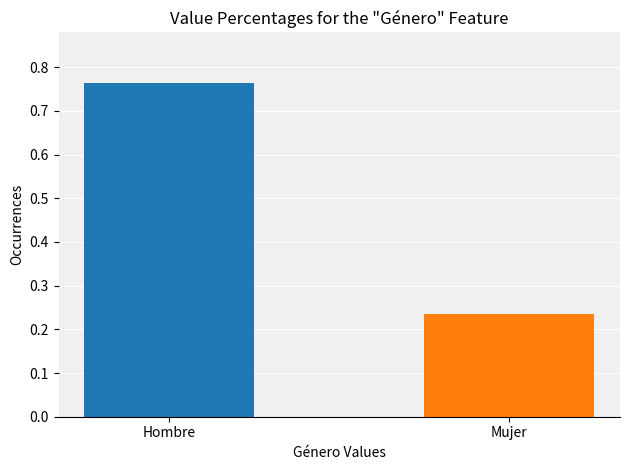

What is the change in value from Hombre to Mujer?

-0.5